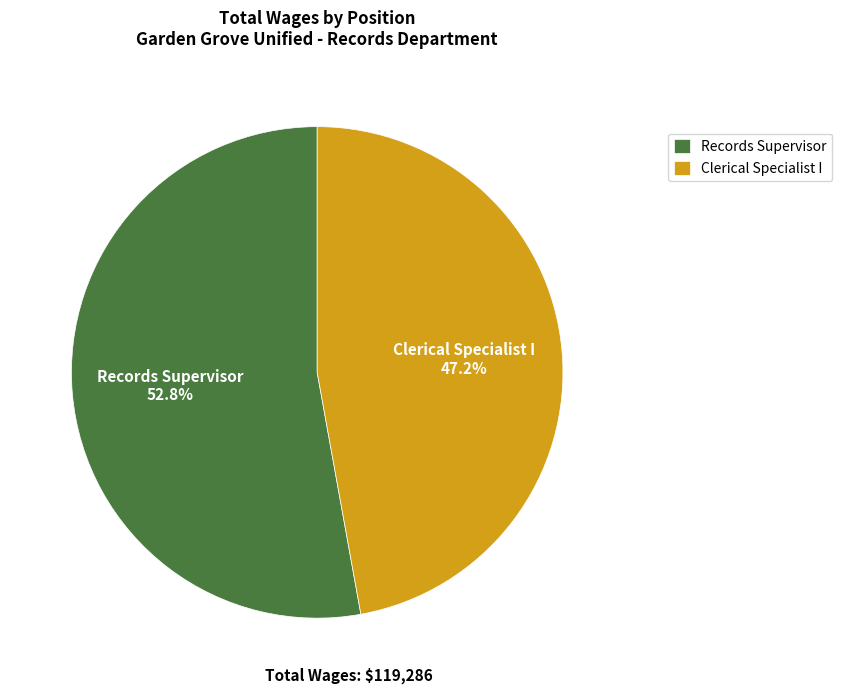

Rank the categories by value from lowest to highest.

Clerical Specialist I, Records Supervisor